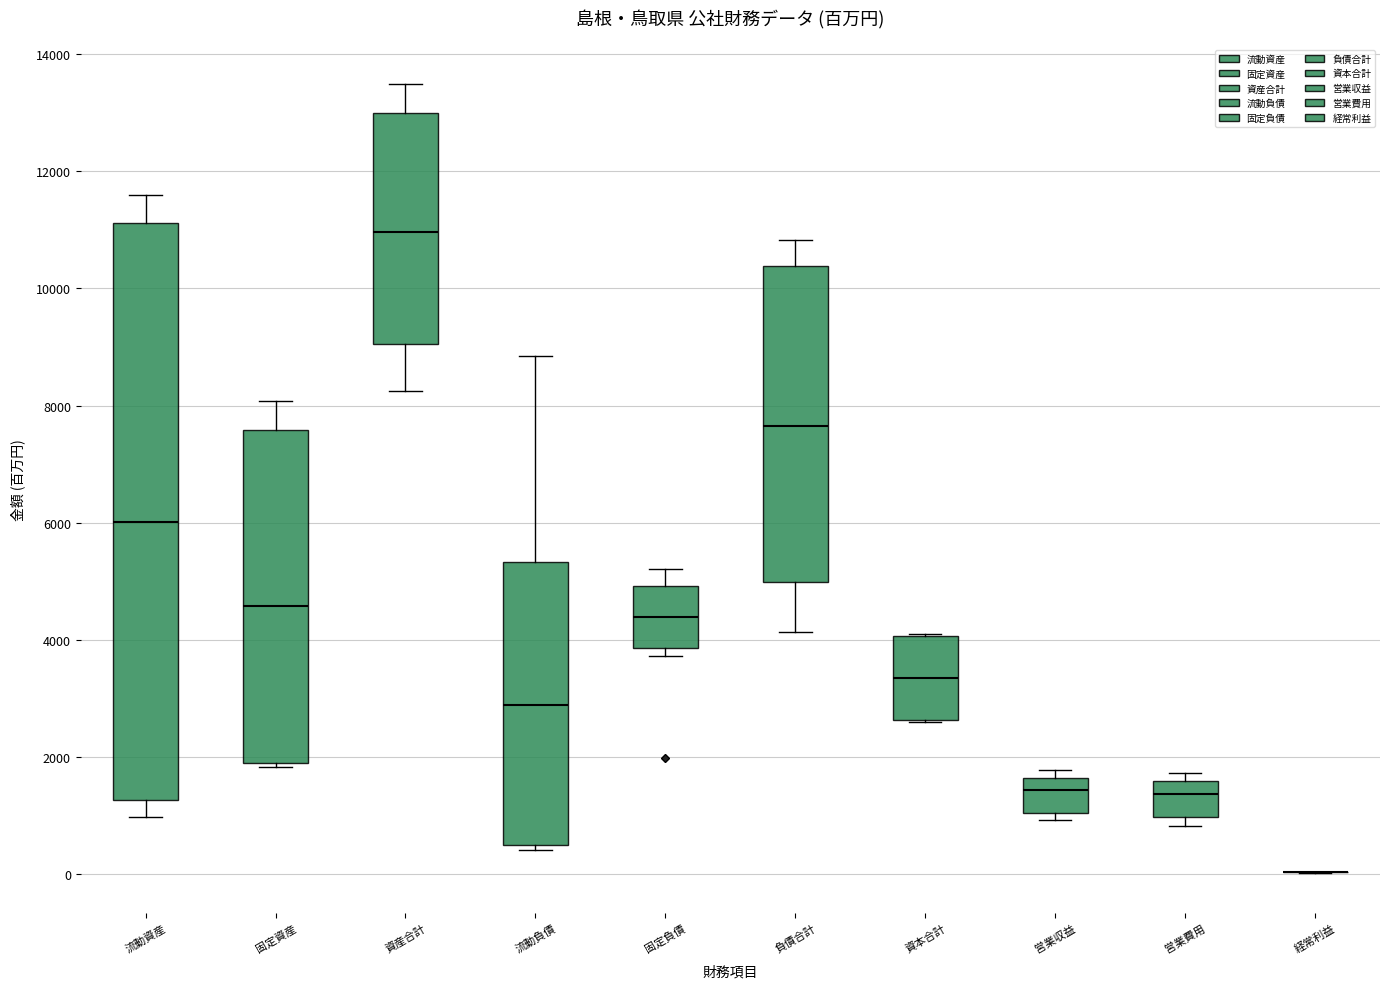

Which box is the tallest, from its lower edge to its upper edge?

流動資産